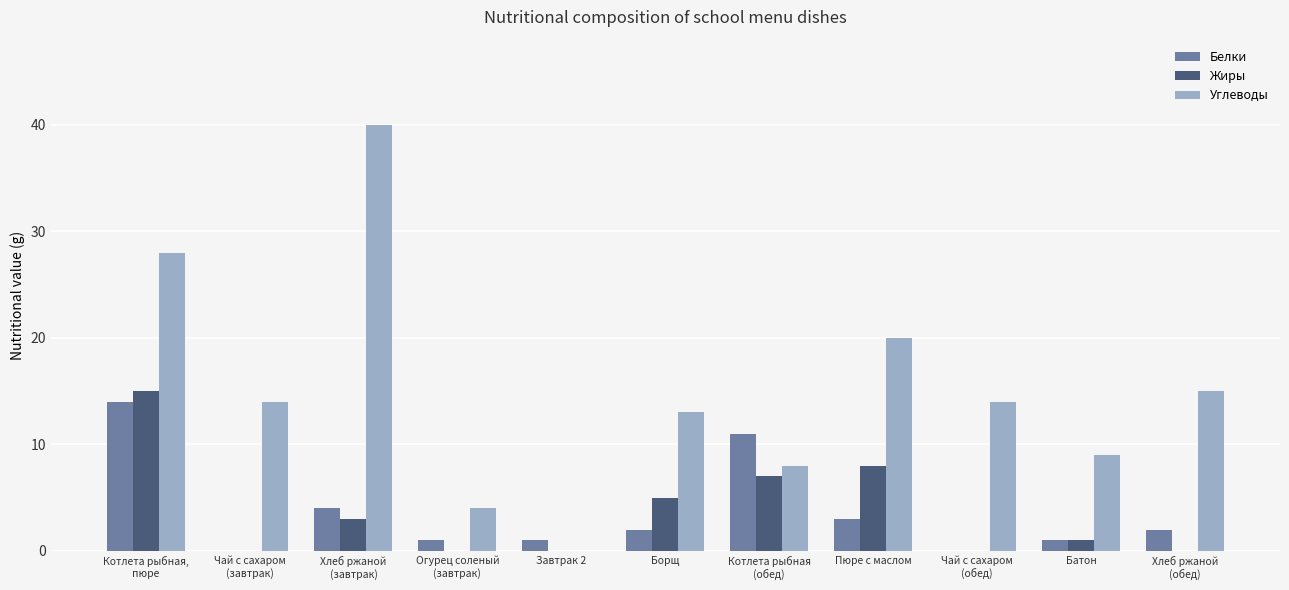

What is the sum of all Белки values?

39